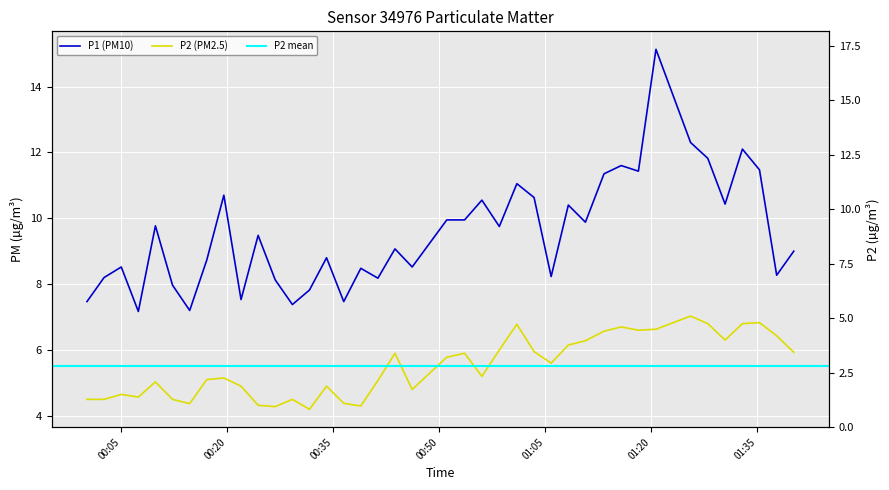

What is the total value across all series at 2023-04-03T00:38:52?

12.8